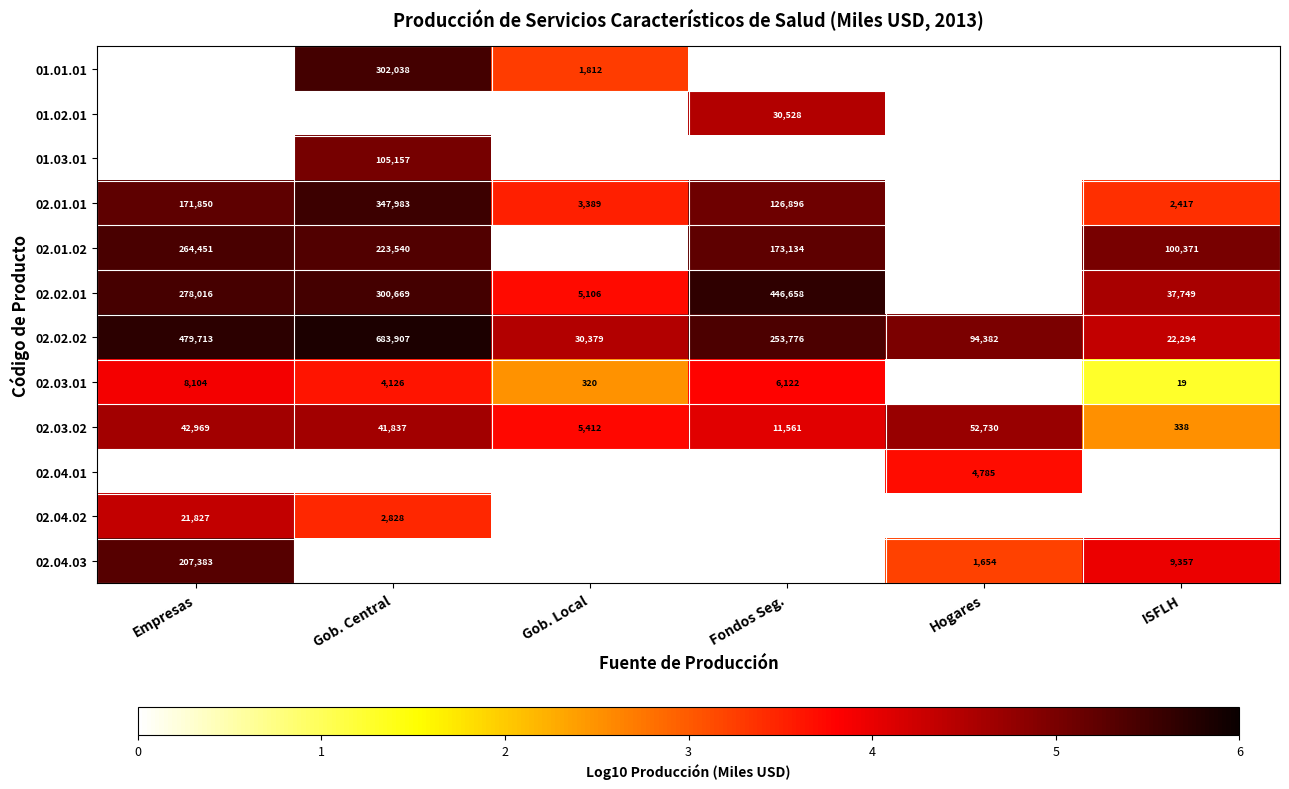

List the labels in order of 02.03.02 value, smallest first.

ISFLH, Gob. Local, Fondos Seg., Gob. Central, Empresas, Hogares